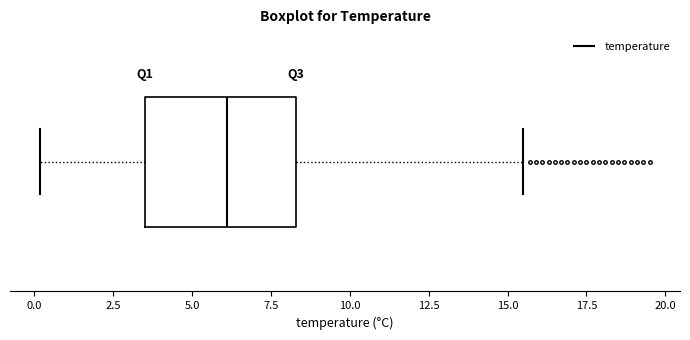

Transcribe this box plot: give where the median line is, the range the box spans, and where the two whiskers end, as read against the x-axis. The values are not printed on the chart, so give them approximately, as read against the axis.

median 6.0, box 3.5 to 8.5, whiskers 0.0 to 15.5